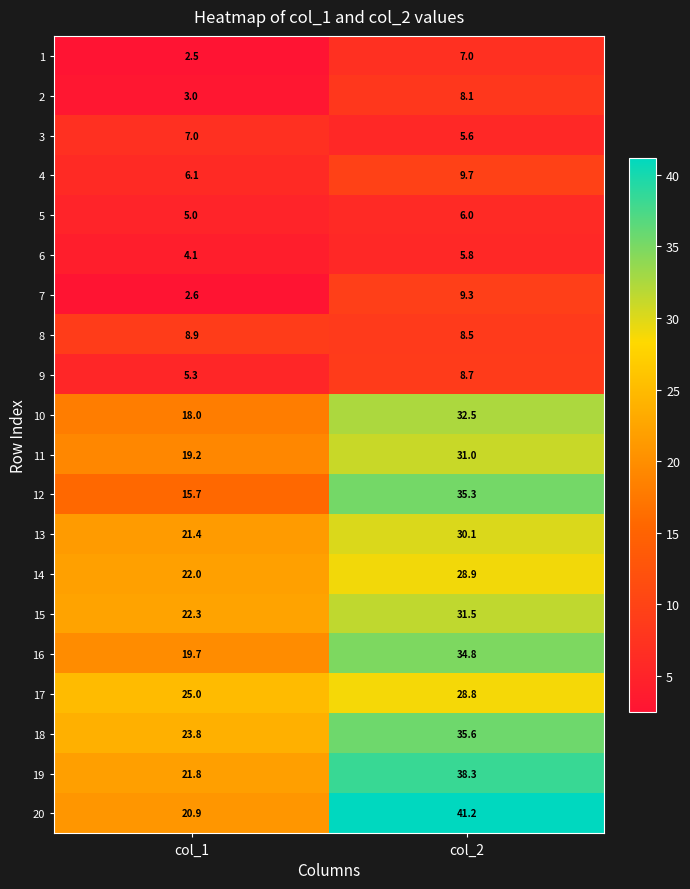

What is the maximum value for 16?

34.8